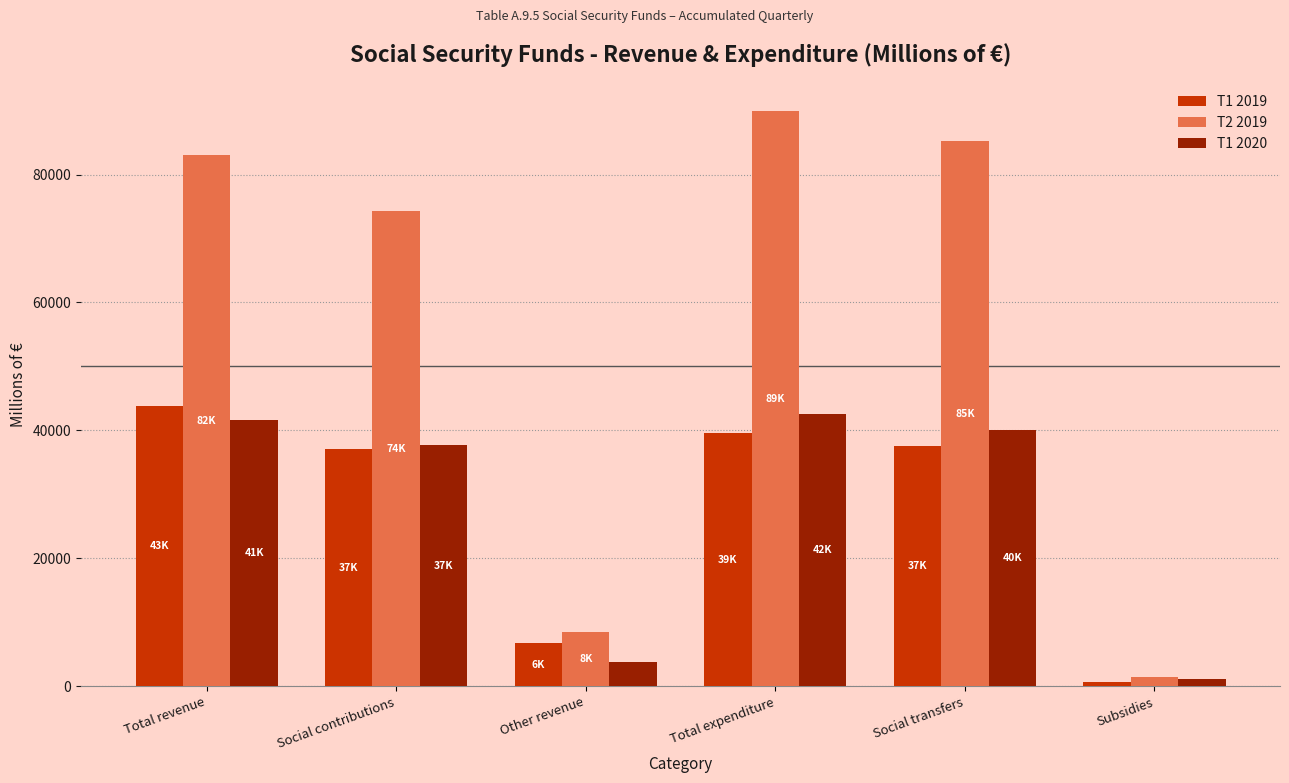

Between Total revenue and Other revenue, which series saw the biggest shift?

T2 2019